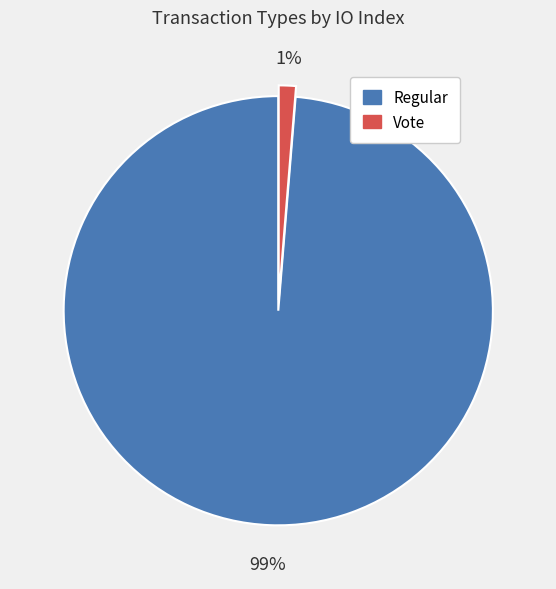

Is there any slice that represents more than half of the pie?

Yes